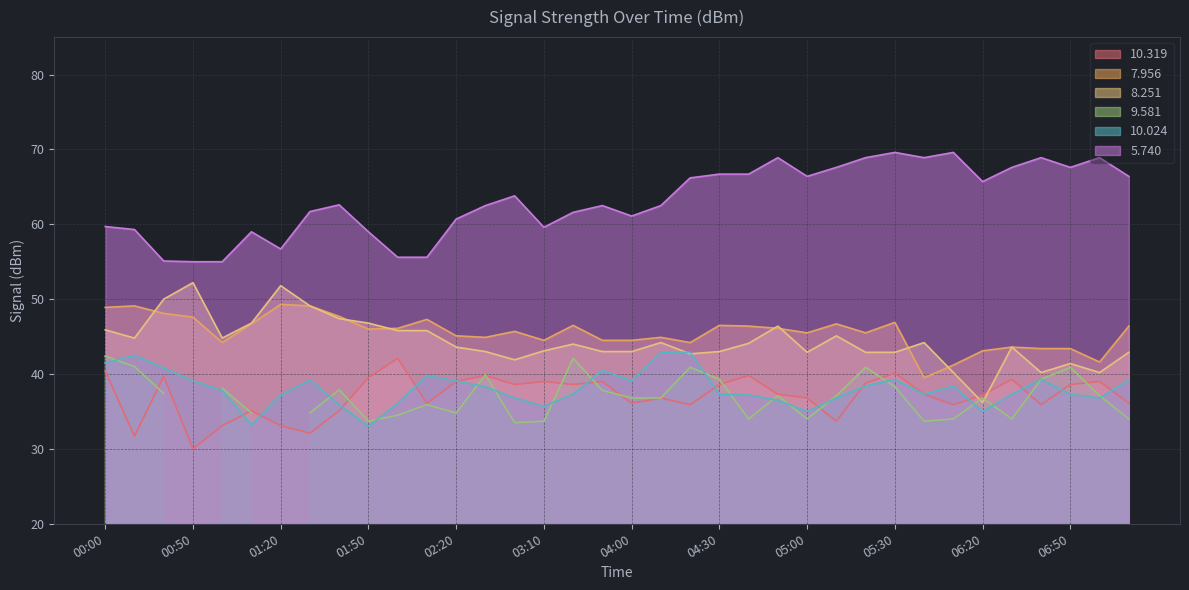

True or false: 8.251 and 5.740 intersect in this chart.

False